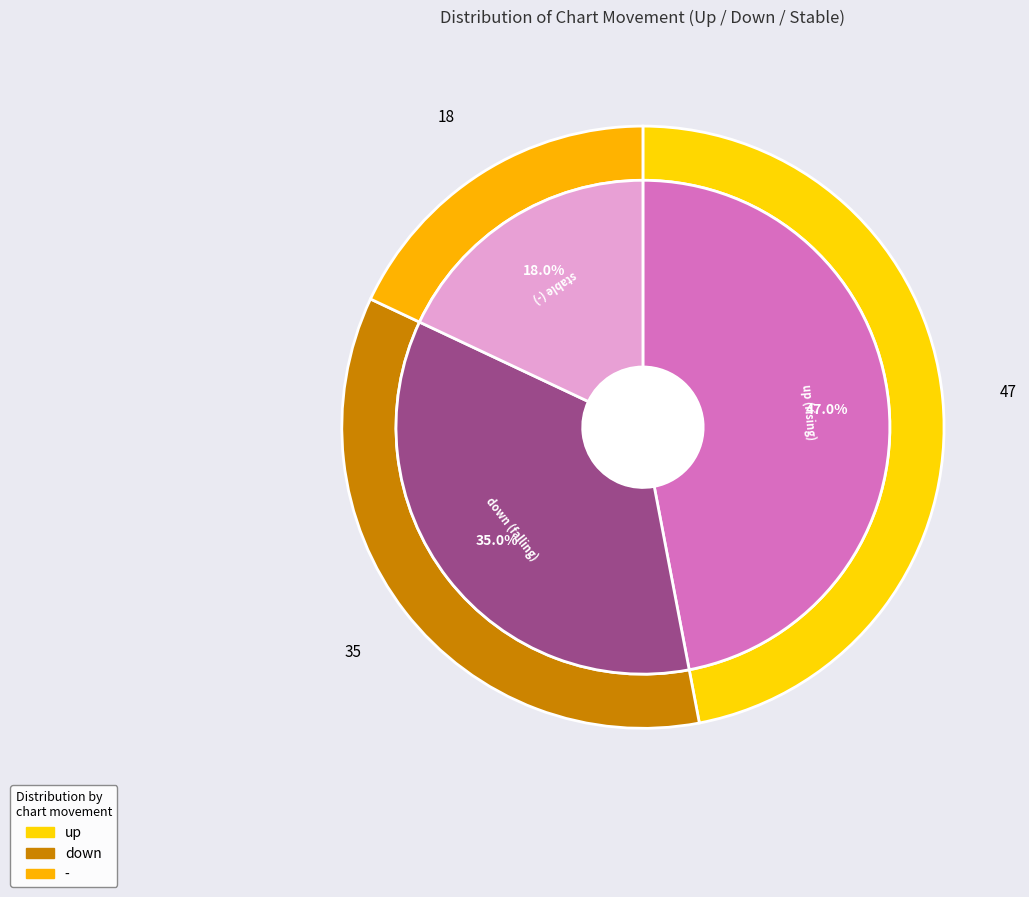

What portion of the pie excludes down?

65.0%